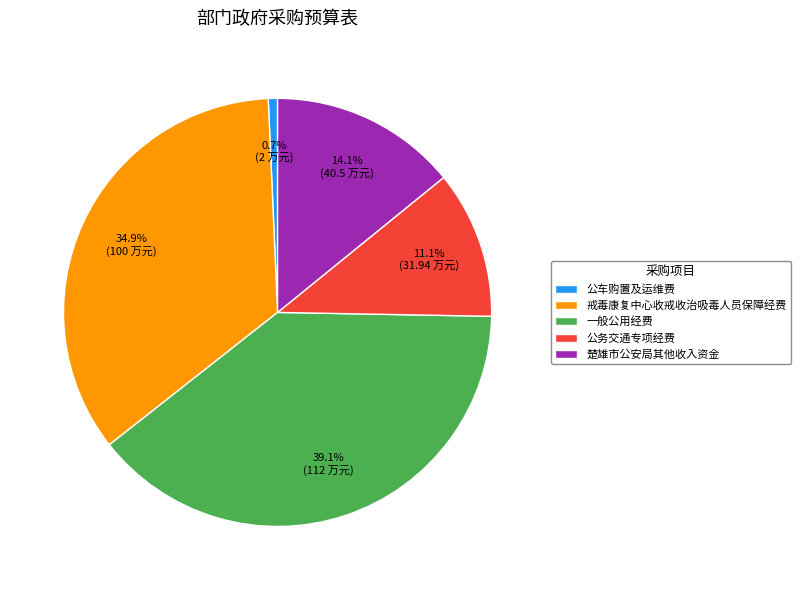

Does any single category account for the majority?

No